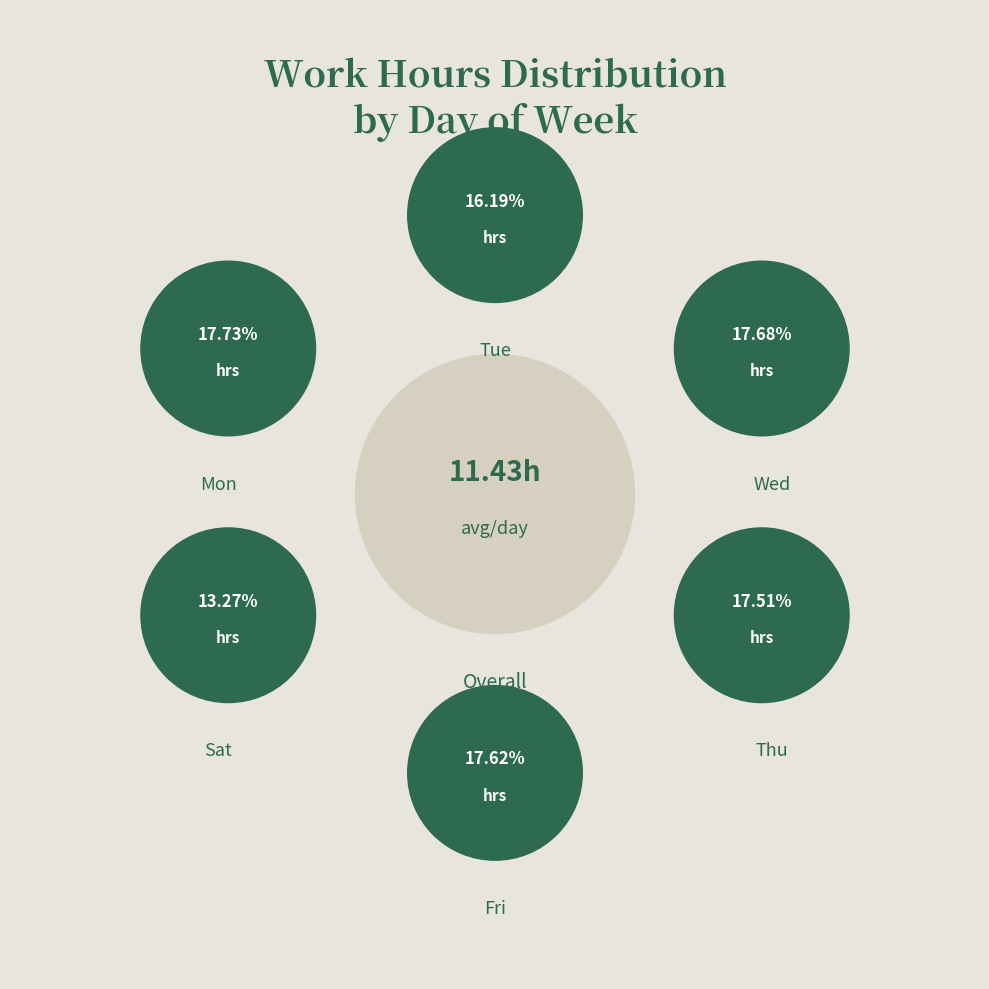

True or false: Fri accounts for 18% of the total.

True